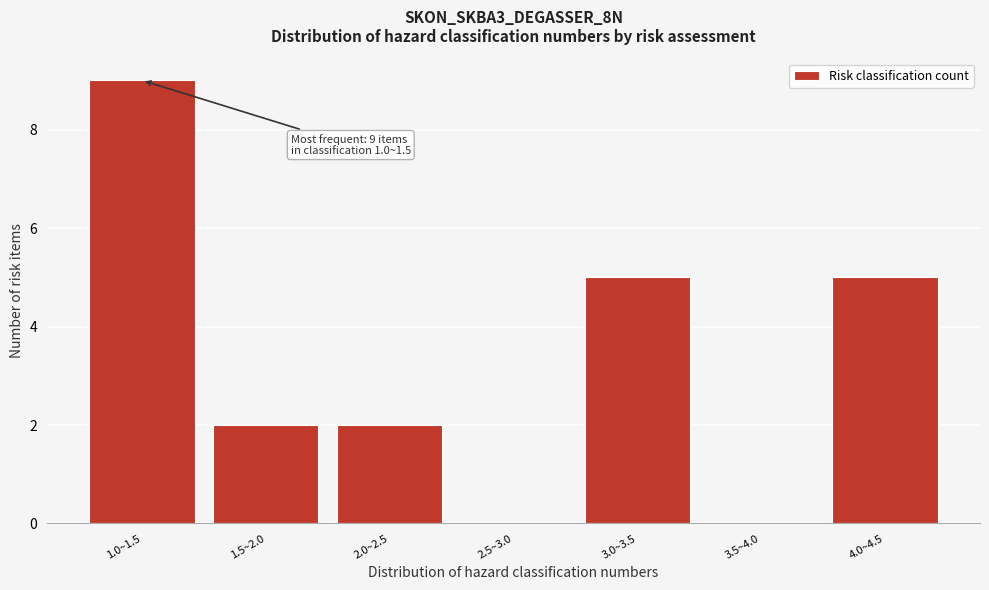

Reading left to right, extract all data points from this chart.

1.0~1.5=9	1.5~2.0=2	2.0~2.5=2	2.5~3.0=0	3.0~3.5=5	3.5~4.0=0	4.0~4.5=5